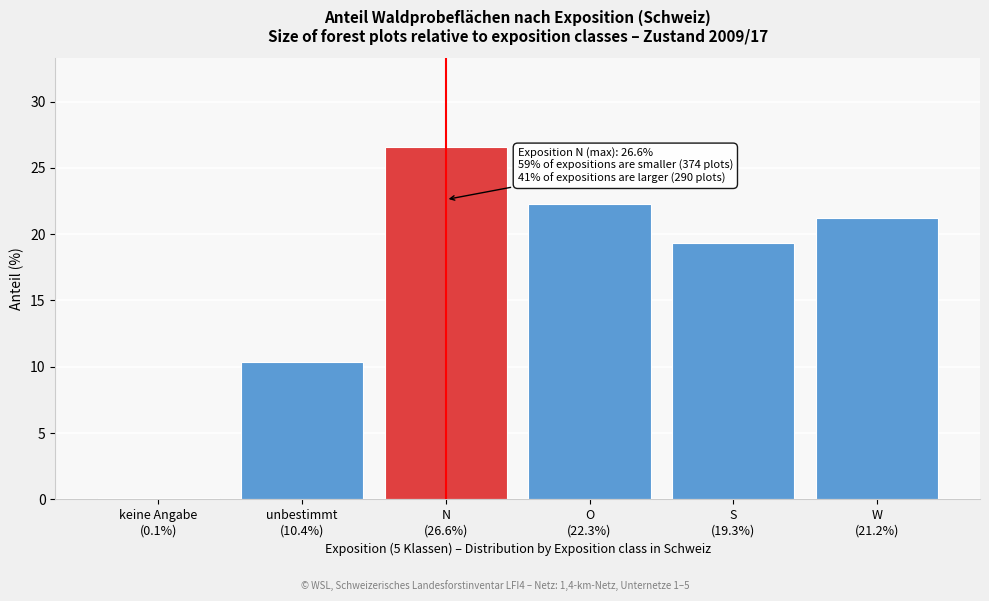

Reading left to right, extract all data points from this chart.

0.1	10.4	26.6	22.3	19.3	21.2